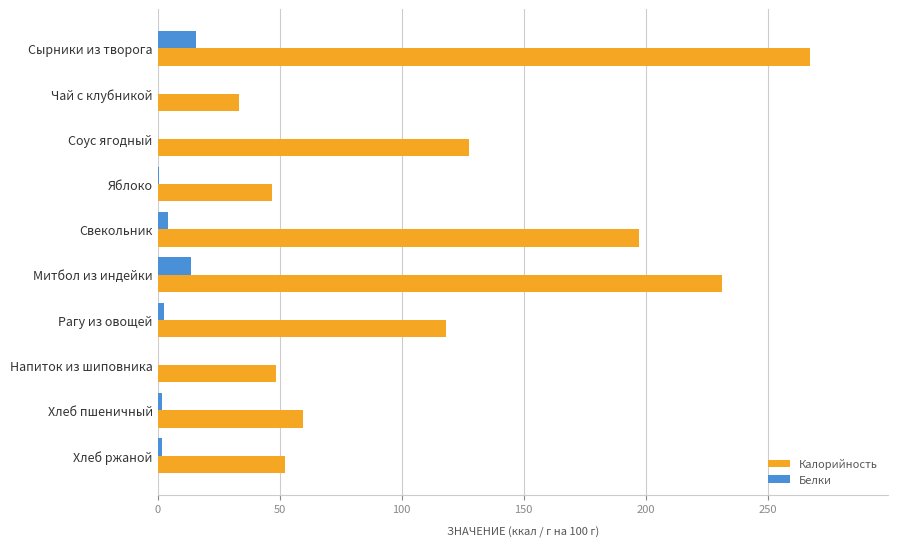

How many distinct data groups are displayed?

2